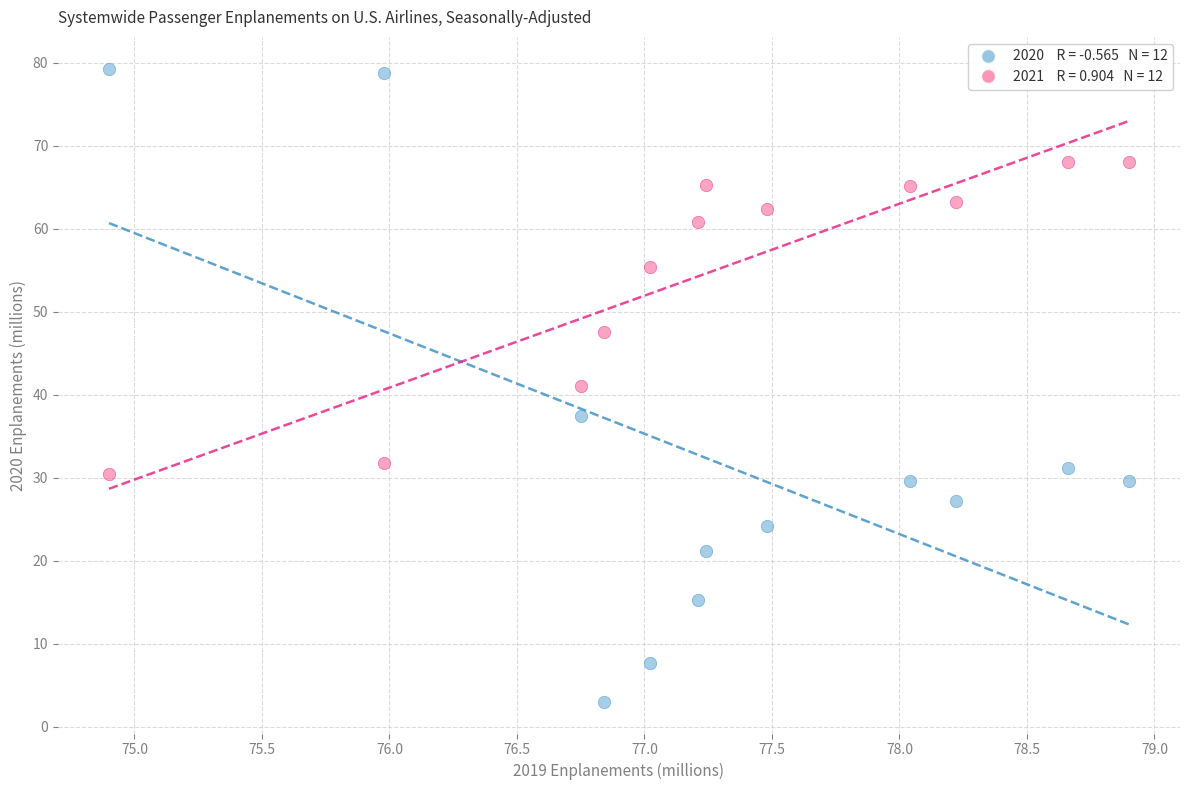

Across all data points, what is the range of X values (max minus min)?

4.0